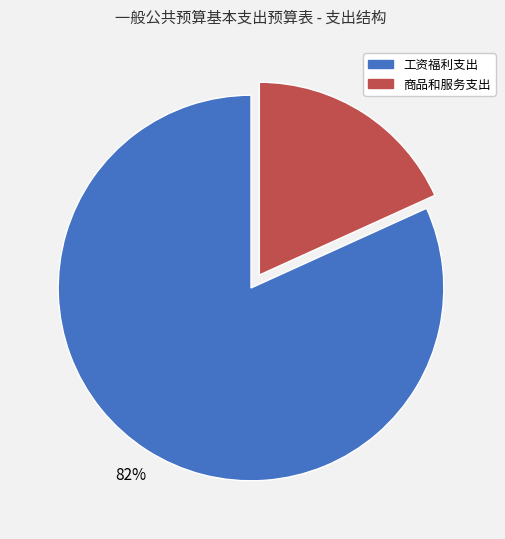

To the nearest percent, what portion does 商品和服务支出 represent?

18%